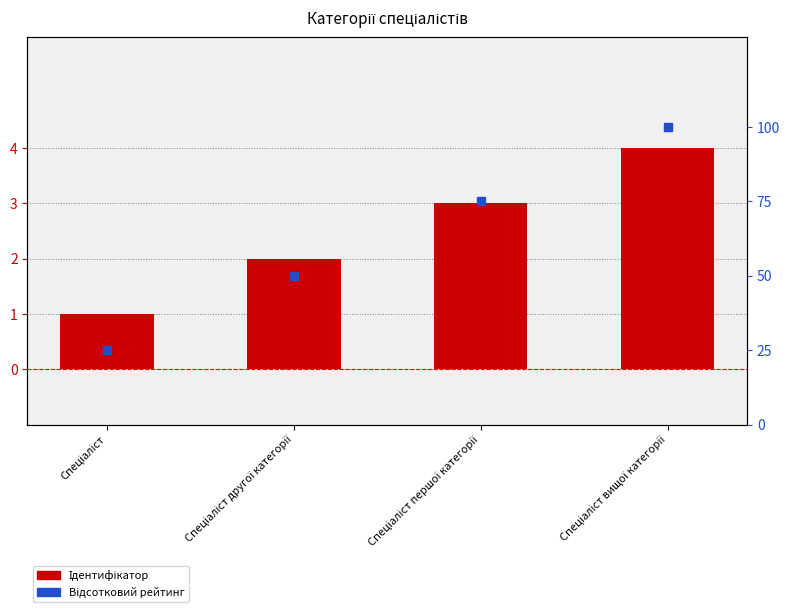

At which category is the sum across all series the highest?

Спеціаліст вищої категорії